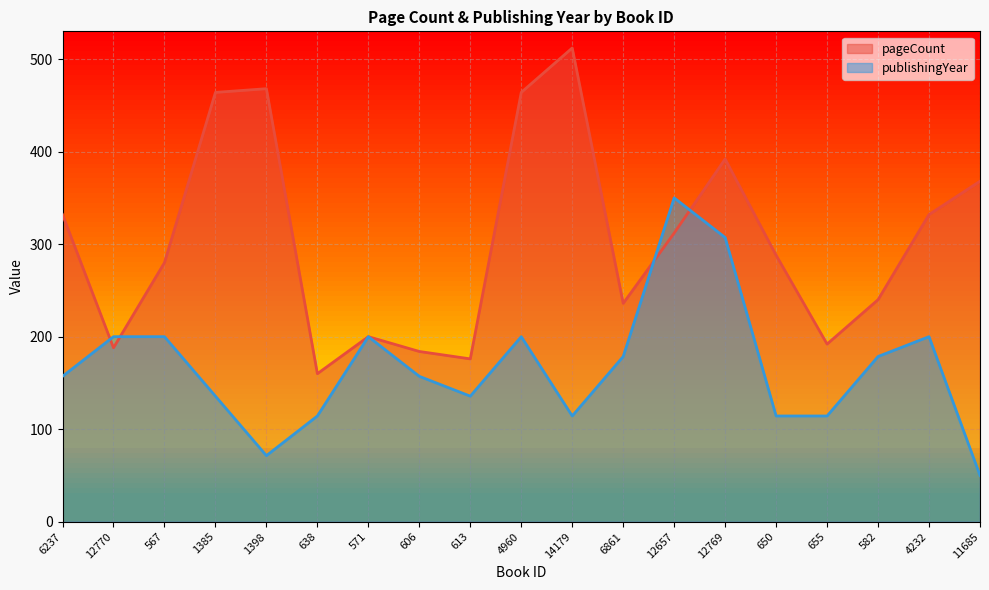

Count the number of data series in this chart.

2